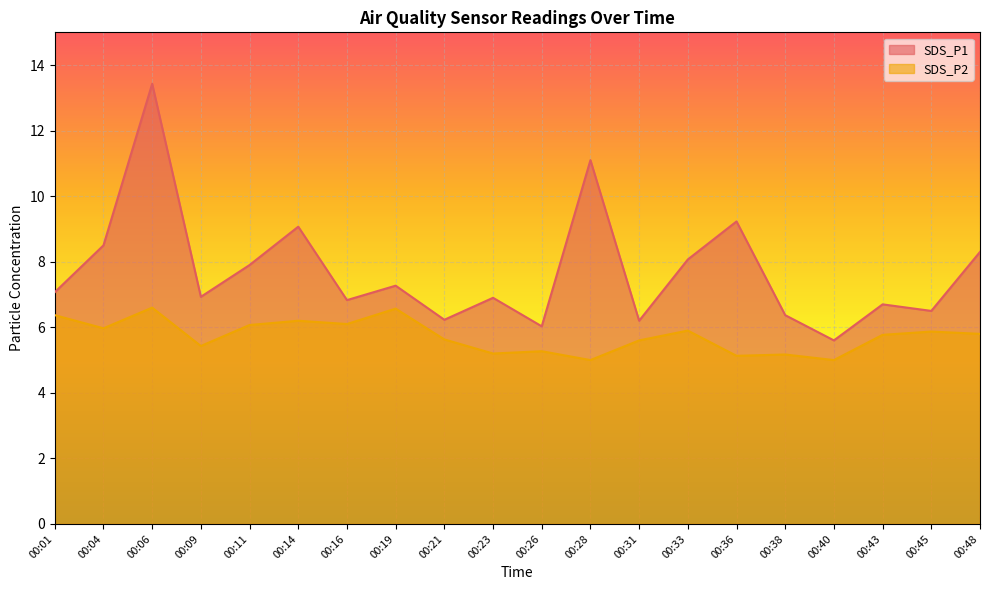

Where is the first local maximum for SDS_P1?

00:06